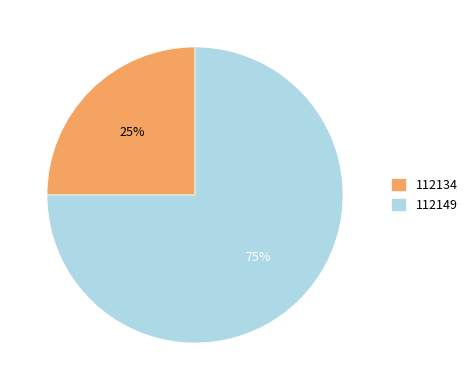

To the nearest percent, what is the difference between the 112134 and 112149 slice percentages?

50%